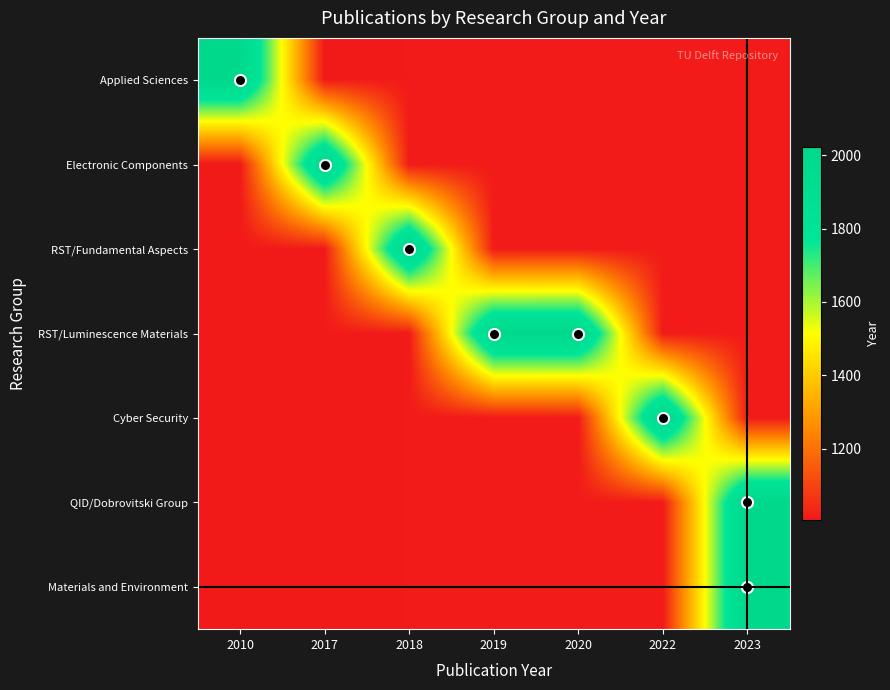

Reading left to right, extract all data points from this chart.

Materials and Environment: 2010=1005.0	2017=1008.5	2018=1009.0	2019=1009.5	2020=1010.0	2022=1011.0	2023=2023.0
QID/Dobrovitski Group: 2010=1005.0	2017=1008.5	2018=1009.0	2019=1009.5	2020=1010.0	2022=1011.0	2023=2023.0
Cyber Security: 2010=1005.0	2017=1008.5	2018=1009.0	2019=1009.5	2020=1010.0	2022=2022.0	2023=1011.5
RST/Luminescence Materials: 2010=1005.0	2017=1008.5	2018=1009.0	2019=2019.0	2020=2020.0	2022=1011.0	2023=1011.5
RST/Fundamental Aspects: 2010=1005.0	2017=1008.5	2018=2018.0	2019=1009.5	2020=1010.0	2022=1011.0	2023=1011.5
Electronic Components: 2010=1005.0	2017=2017.0	2018=1009.0	2019=1009.5	2020=1010.0	2022=1011.0	2023=1011.5
Applied Sciences: 2010=2010.0	2017=1008.5	2018=1009.0	2019=1009.5	2020=1010.0	2022=1011.0	2023=1011.5